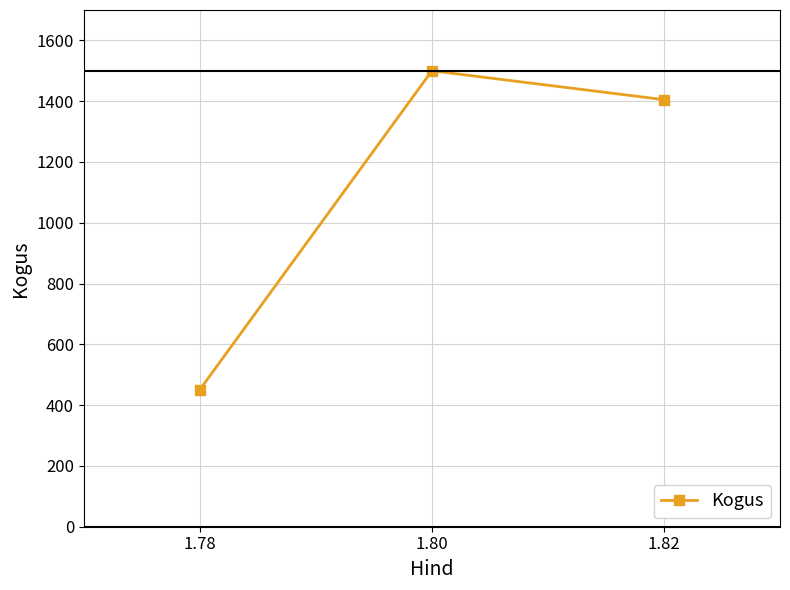

Reading left to right, transcribe all the data shown in this chart.

451	1500	1405